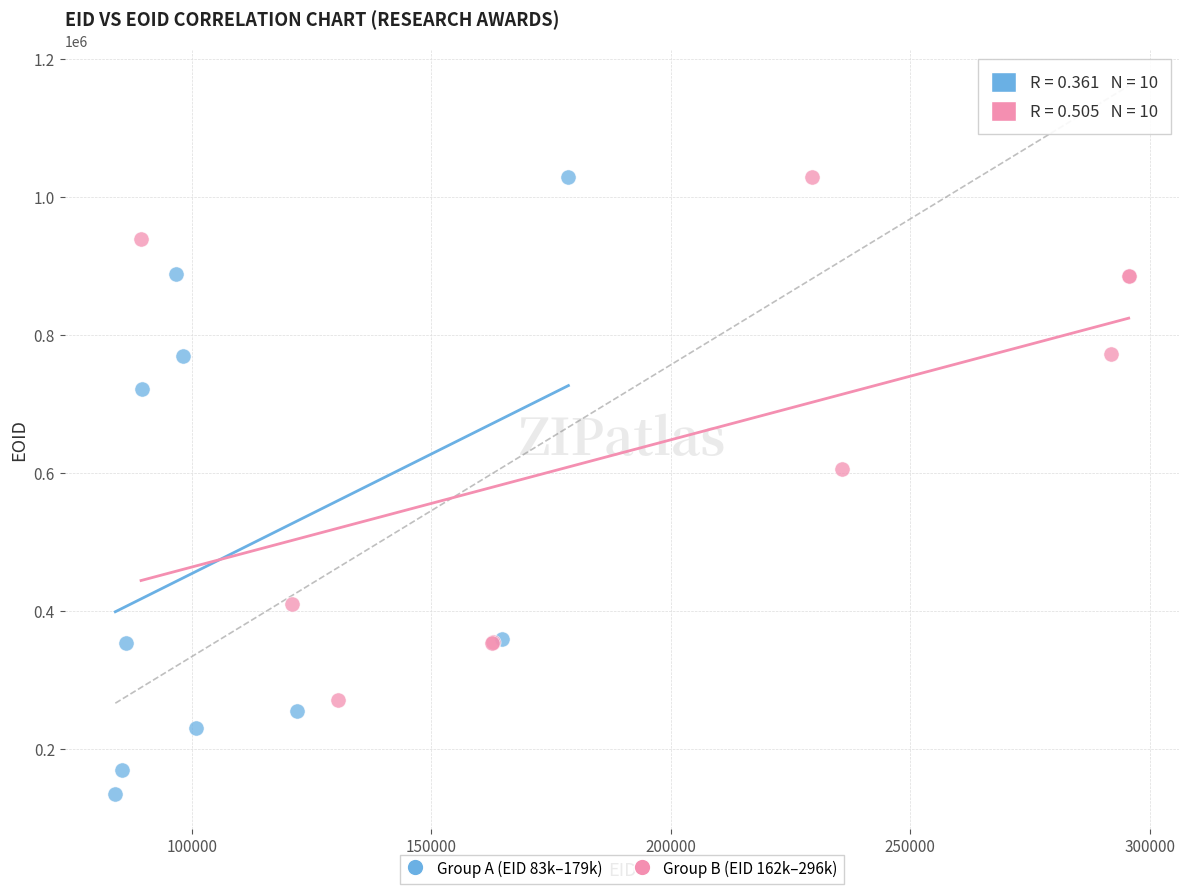

Which series has the largest Y range (max minus min)?

Group A (EID 83k–179k)